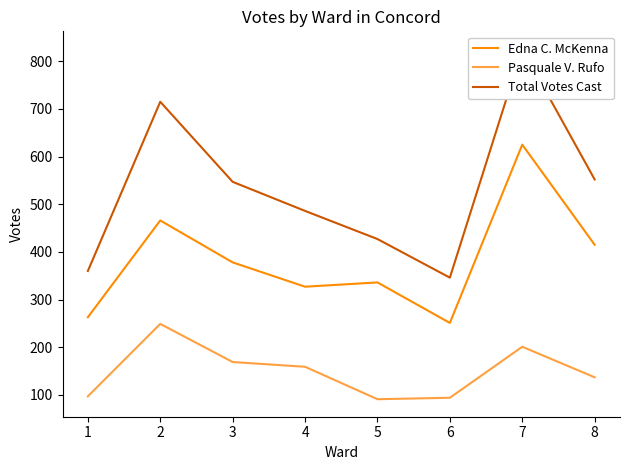

Is this an area chart (filled region under the line)?

No